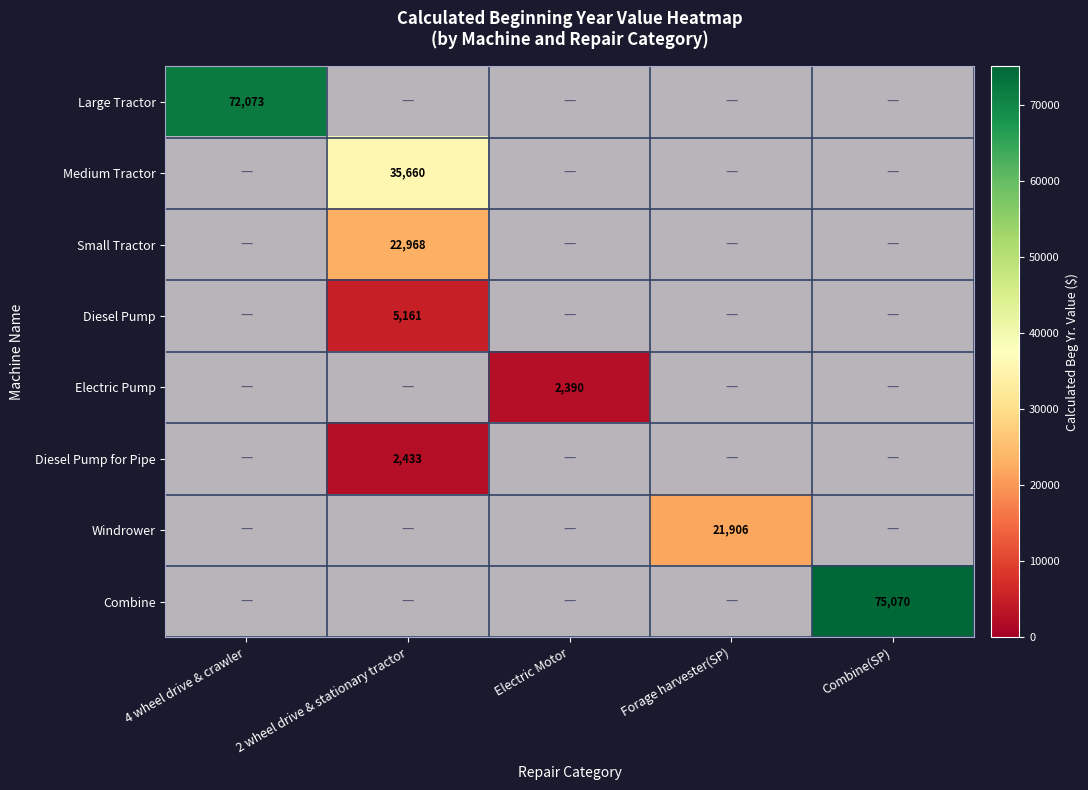

List the labels in order of Large Tractor value, smallest first.

4 wheel drive & crawler, 2 wheel drive & stationary tractor, Electric Motor, Forage harvester(SP), Combine(SP)